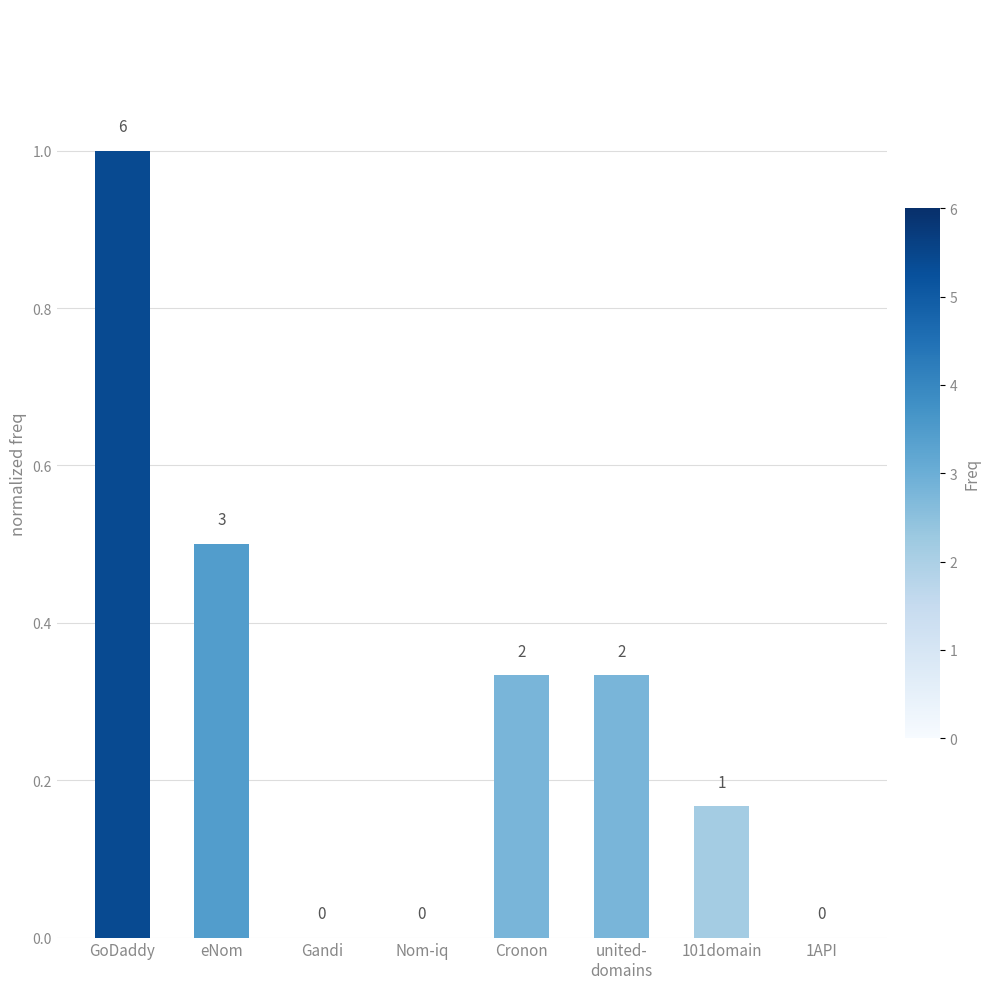

Which label corresponds to the largest value in the chart?

GoDaddy